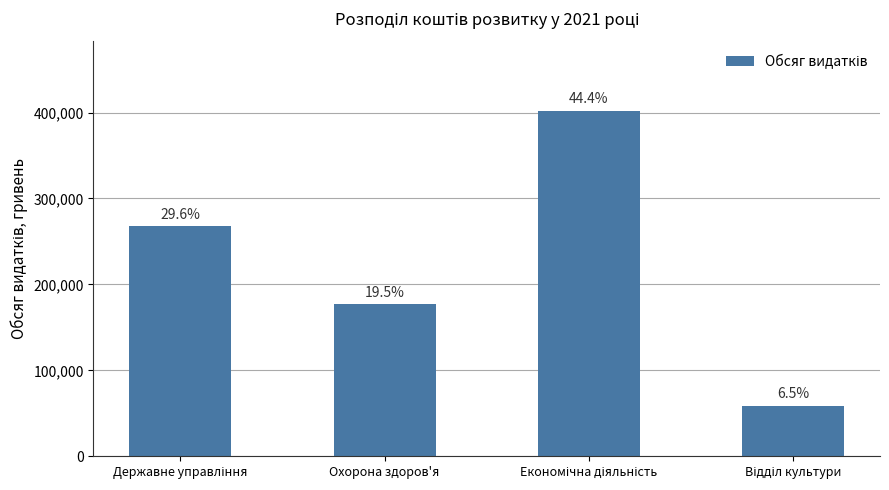

Are the bars horizontal?

No